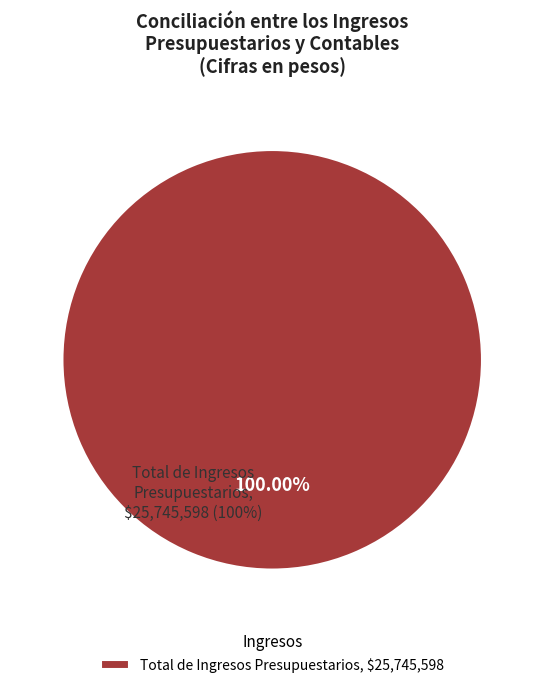

Rank the categories by value from highest to lowest.

Total de Ingresos Presupuestarios, $25,745,598